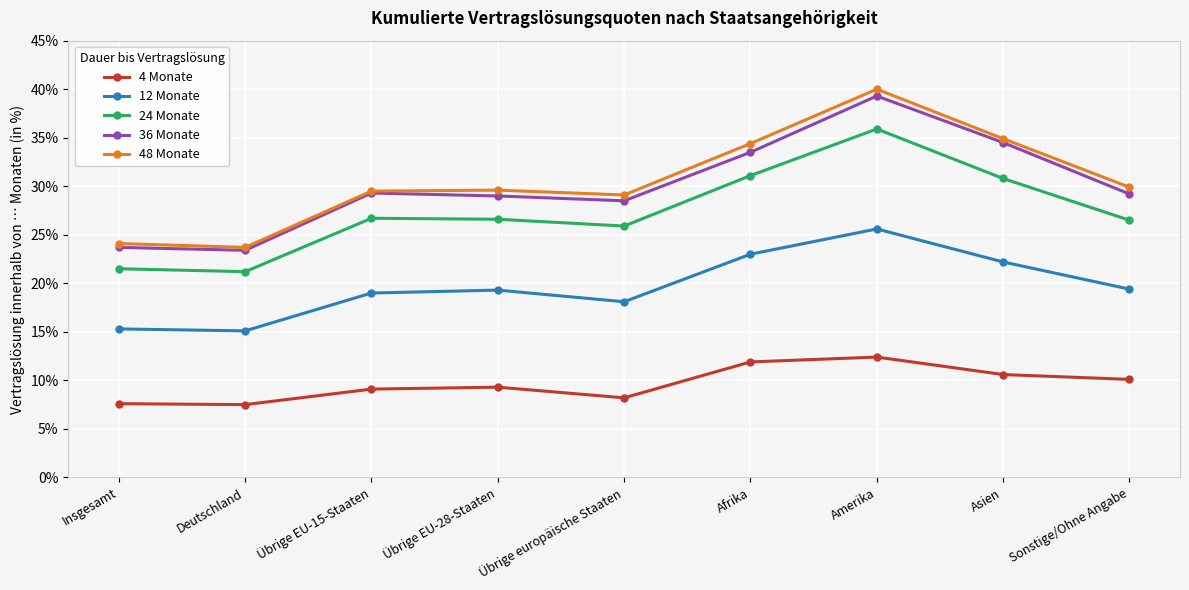

What is the label of the 1st point from the right?

Sonstige/Ohne Angabe